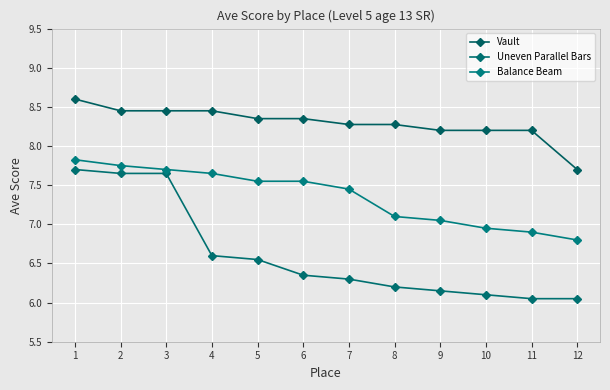

True or false: Balance Beam and Uneven Parallel Bars intersect in this chart.

False